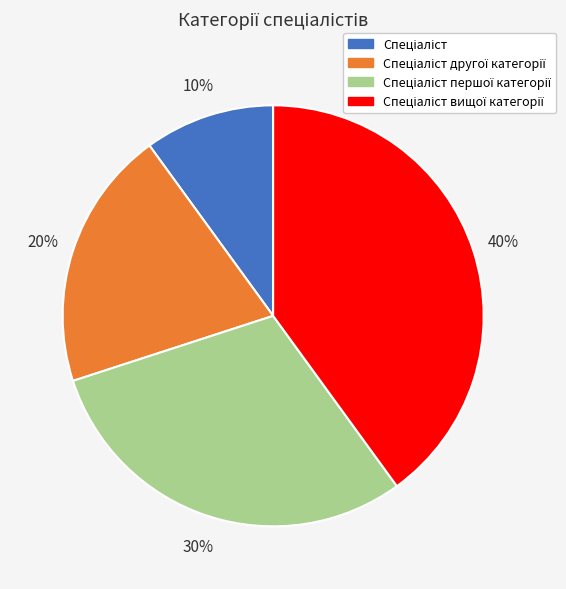

Does any single category account for the majority?

No